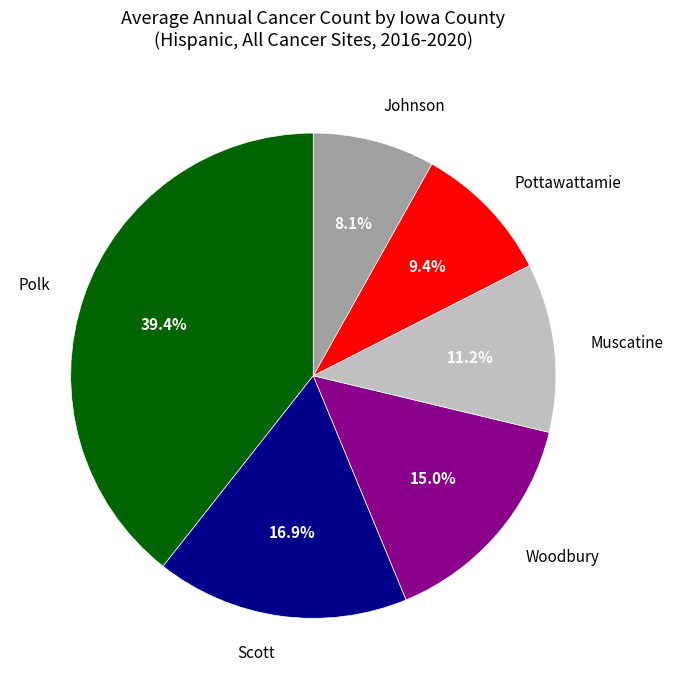

Do Polk and Muscatine together represent more than half of the pie?

Yes